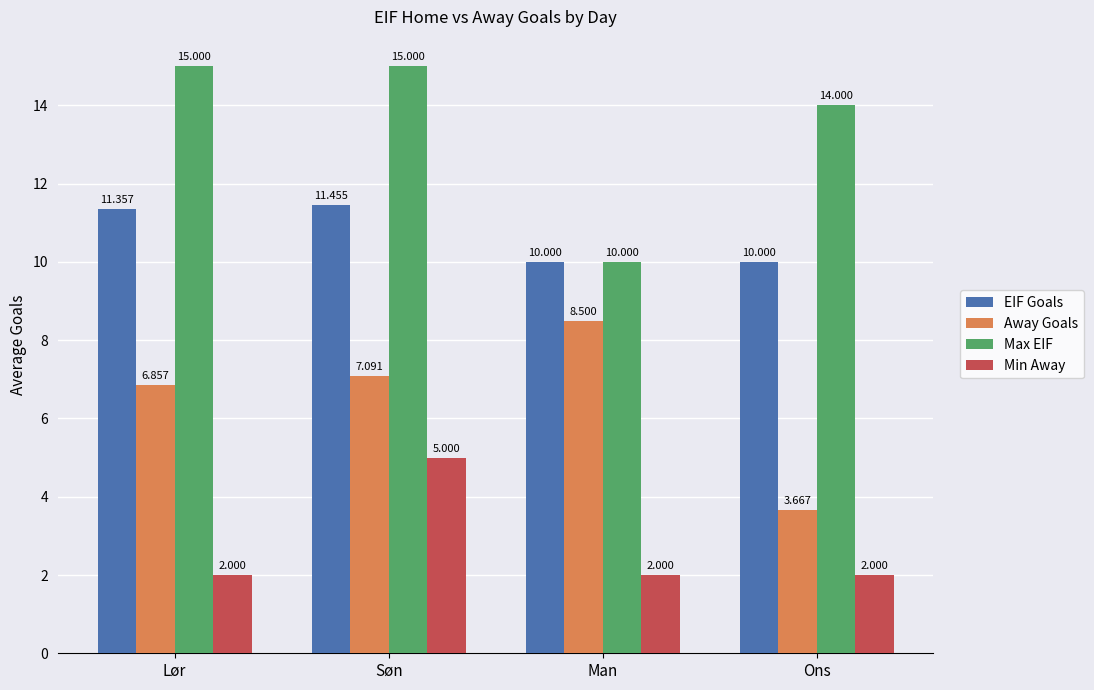

What value does the EIF Goals series have at Ons?

10.0